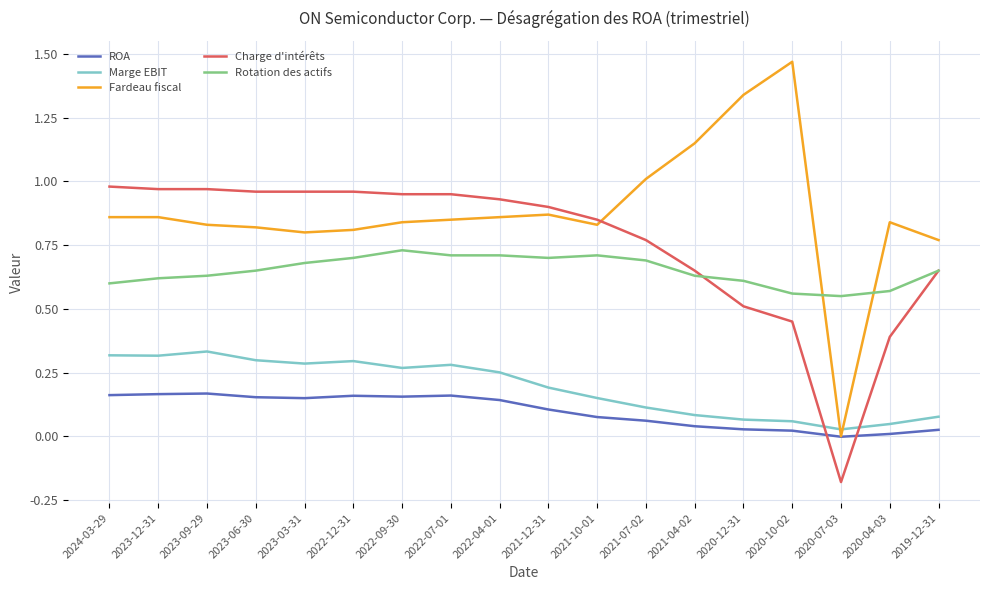

Where do Rotation des actifs and Fardeau fiscal first cross each other?

2020-10-02 and 2020-07-03